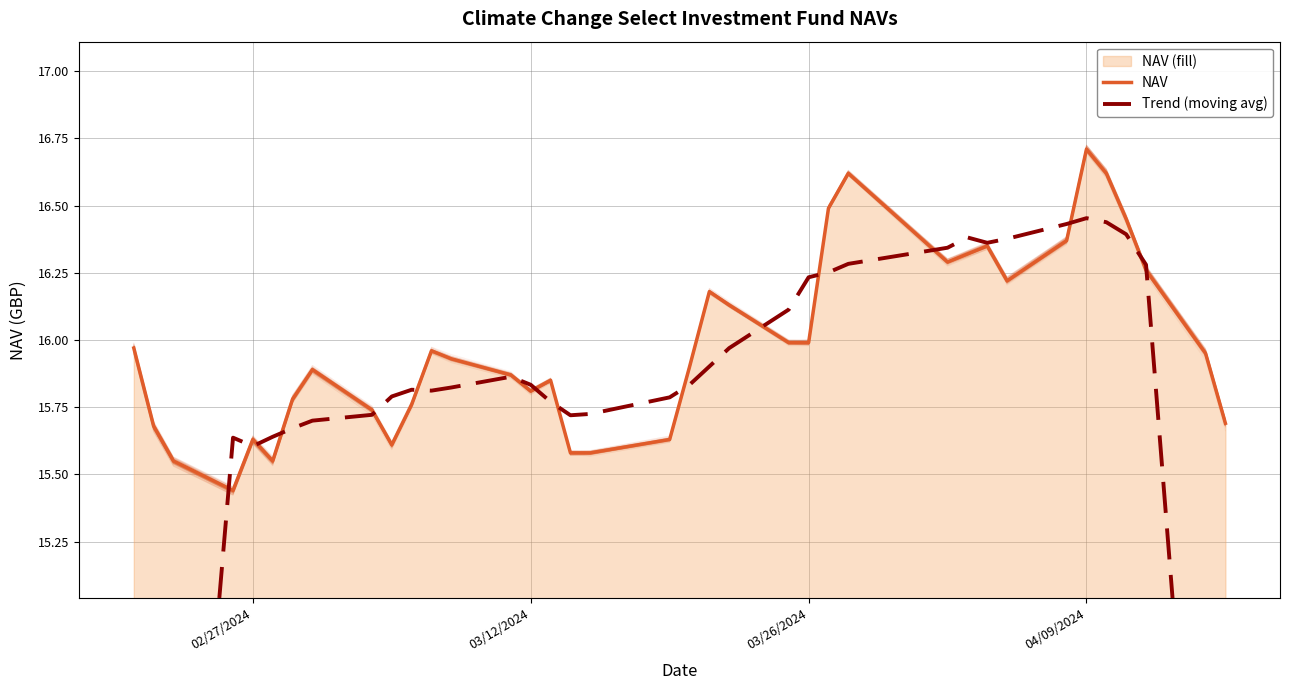

Where is the first local maximum for NAV?

02/27/2024